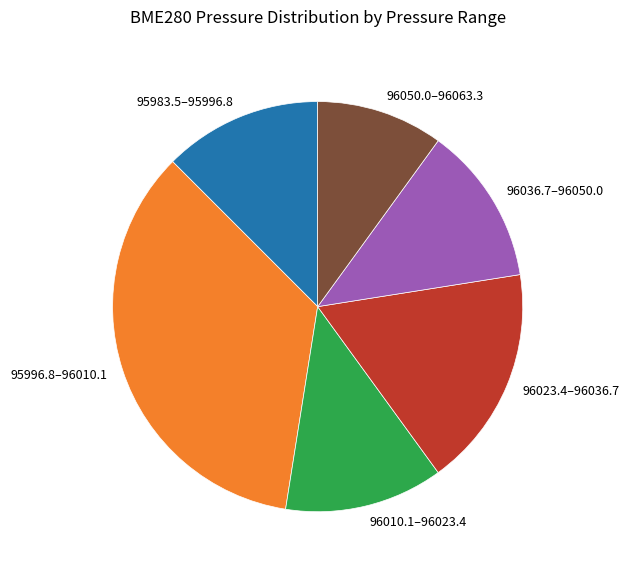

Which category has the biggest portion of the pie?

95996.8–96010.1